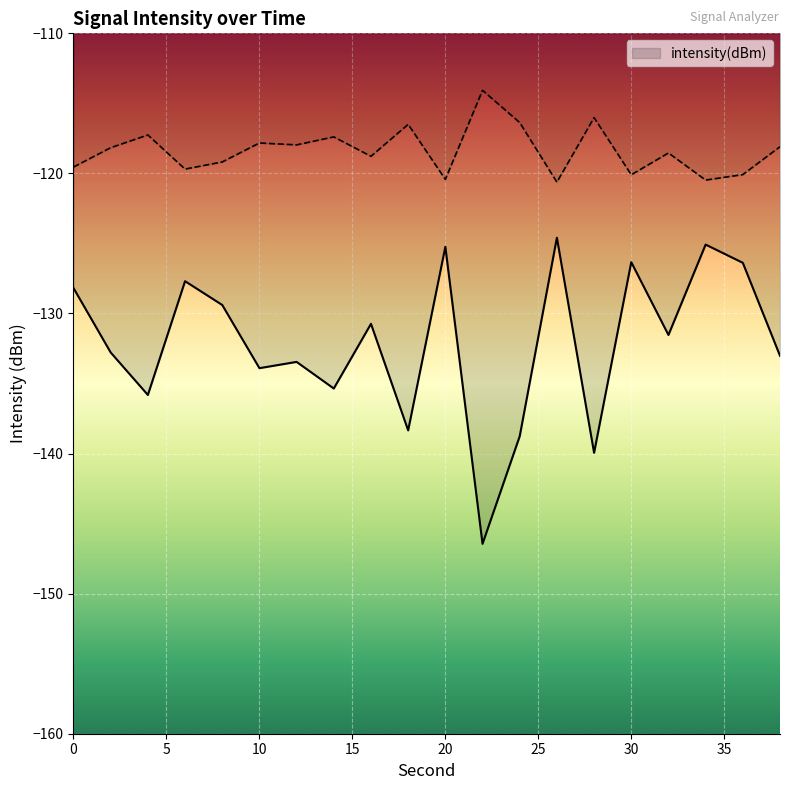

Where is the data nearest to the value -135?

14